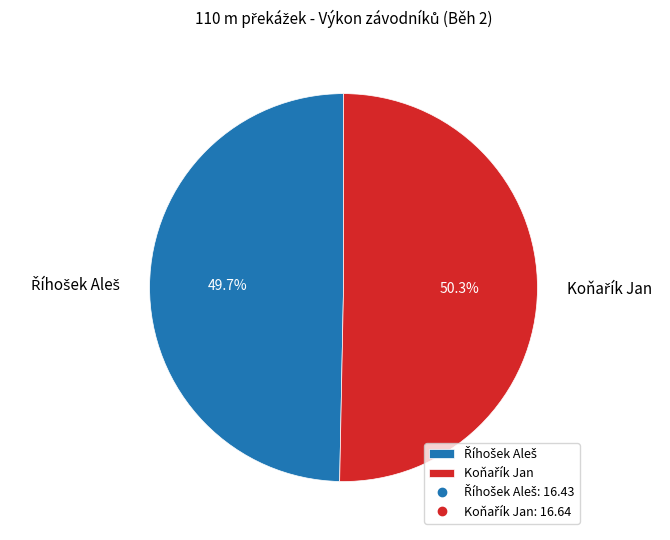

Does any single category account for the majority?

Yes